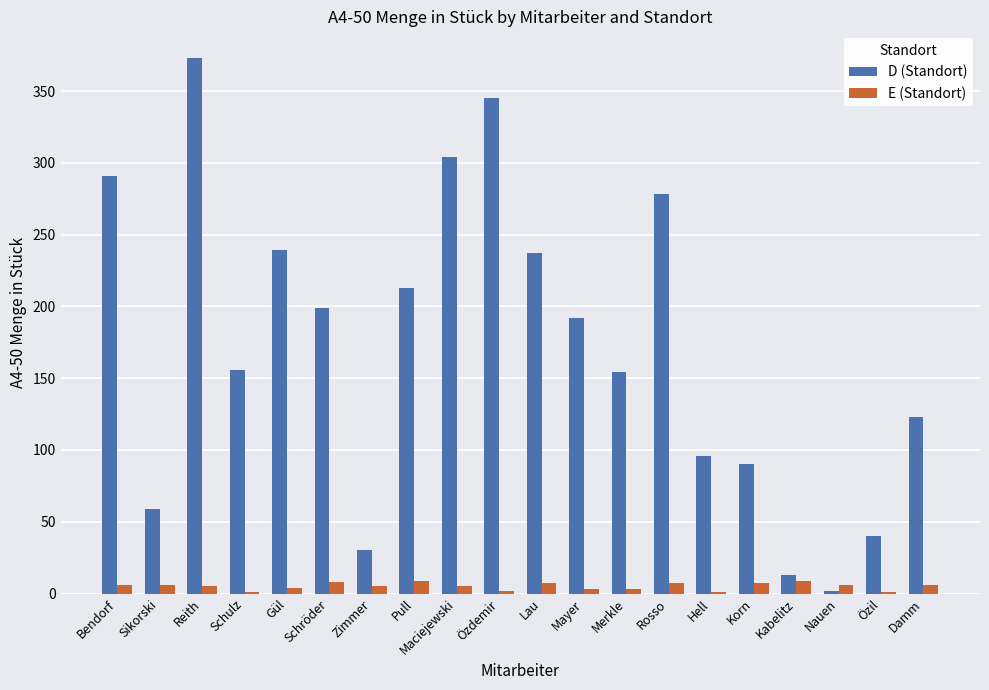

Are the bars grouped side by side (vs. stacked)?

Yes